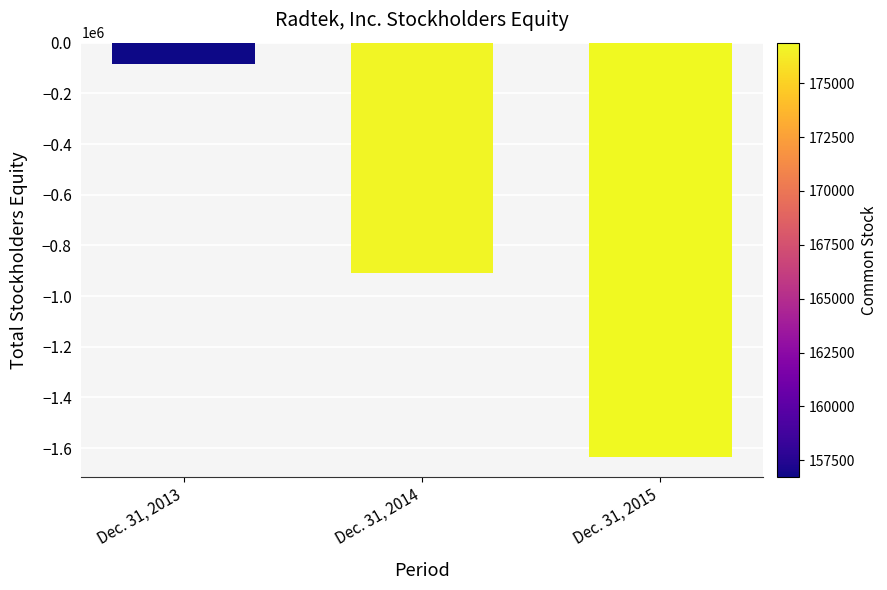

Reading left to right, transcribe all the data shown in this chart.

Dec. 31, 2013=-82413	Dec. 31, 2014=-909605	Dec. 31, 2015=-1633203